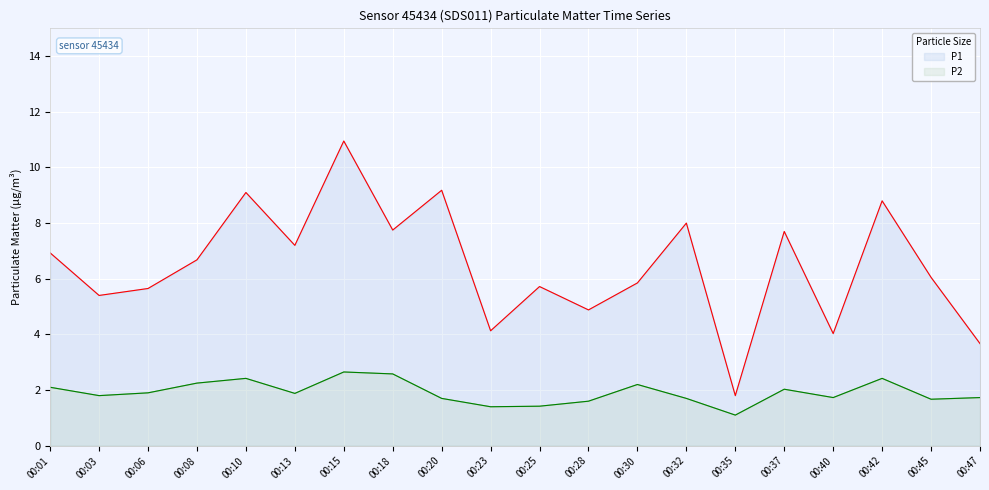

True or false: P2 and P1 cross at least once.

False